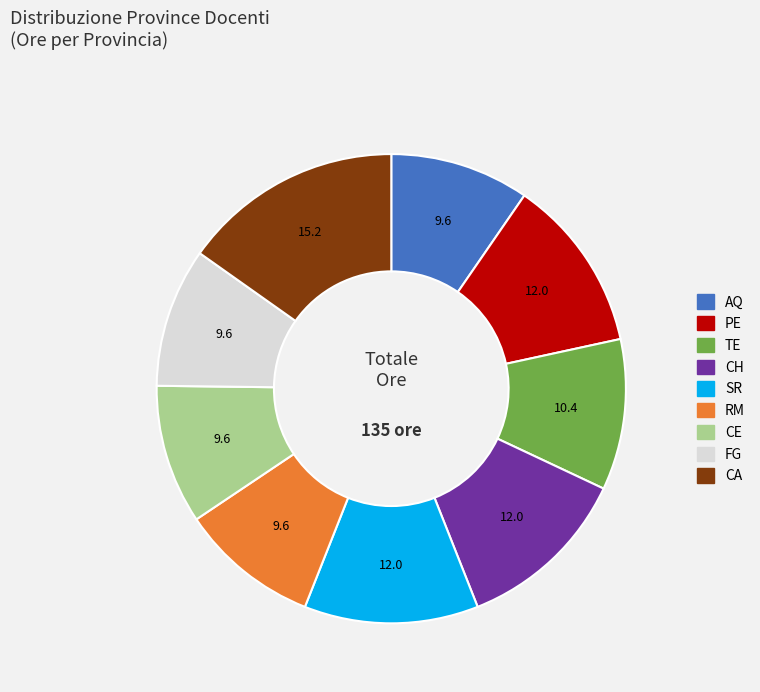

Count the number of slices in the pie.

9